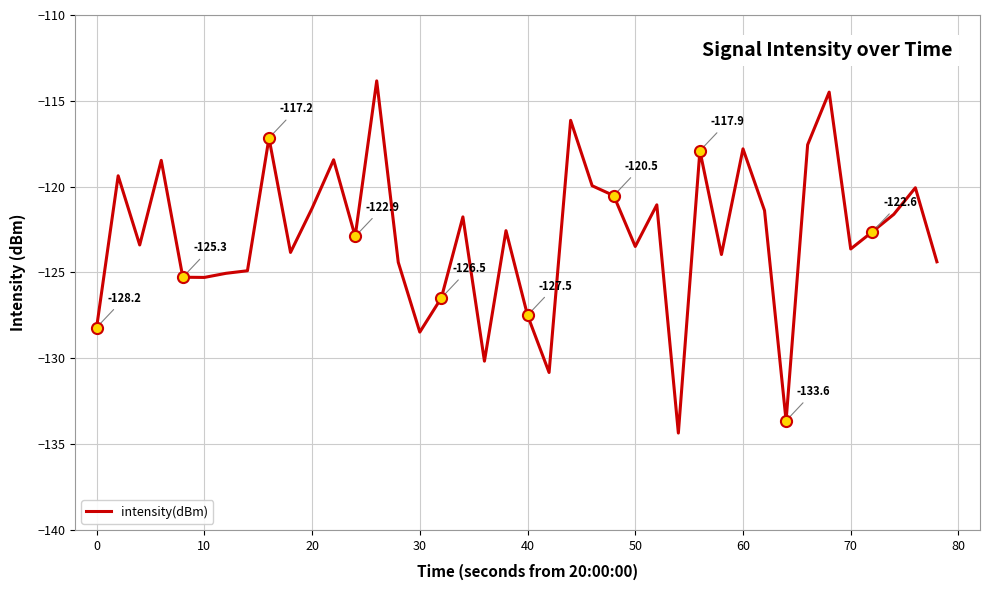

What is the difference between the maximum and minimum values?

20.5